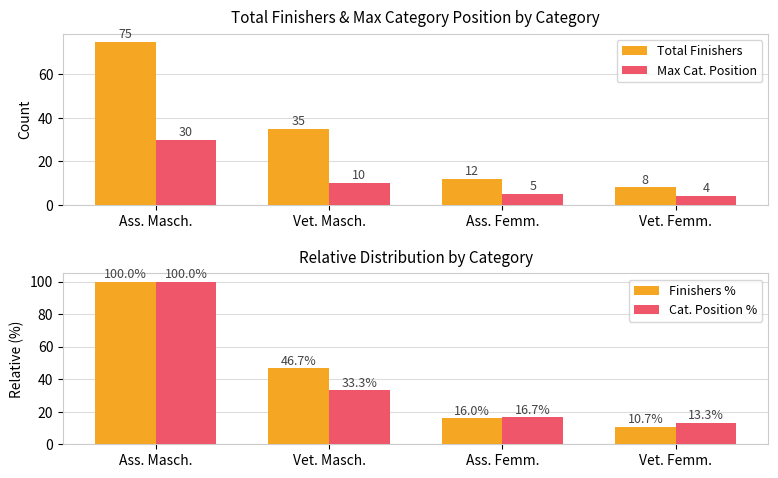

Which series has the widest spread of values?

Finishers %